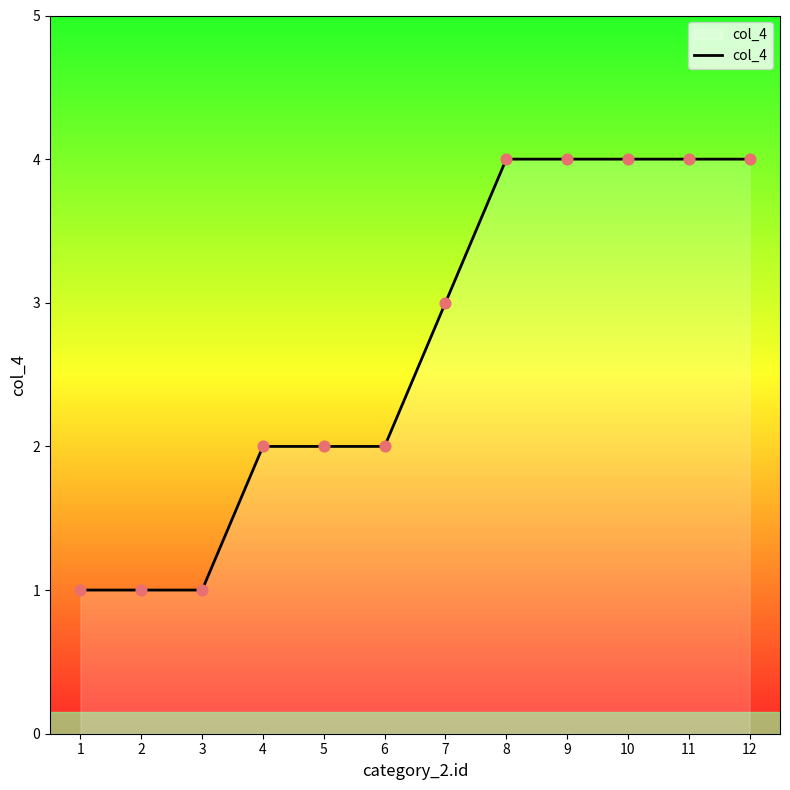

Between 7 and 9, which is larger?

9